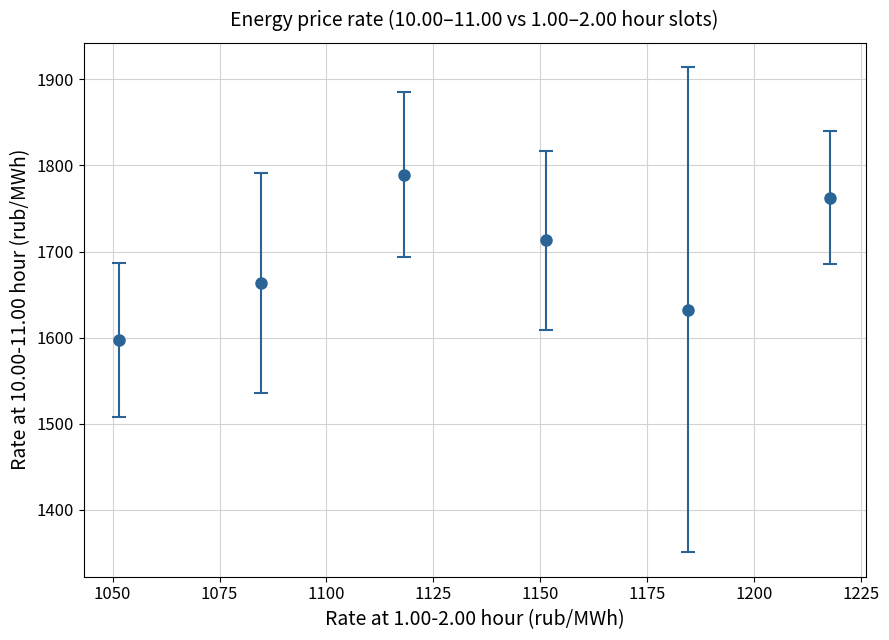

What is the smallest value displayed?

1597.4